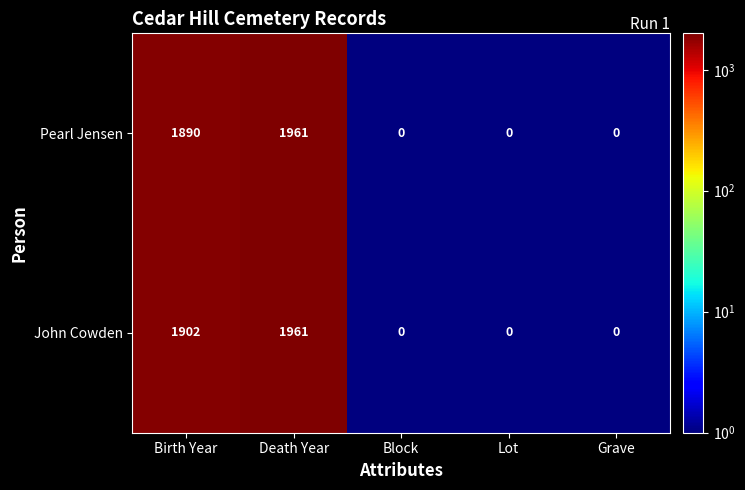

At which category is the sum across all series the highest?

Death Year